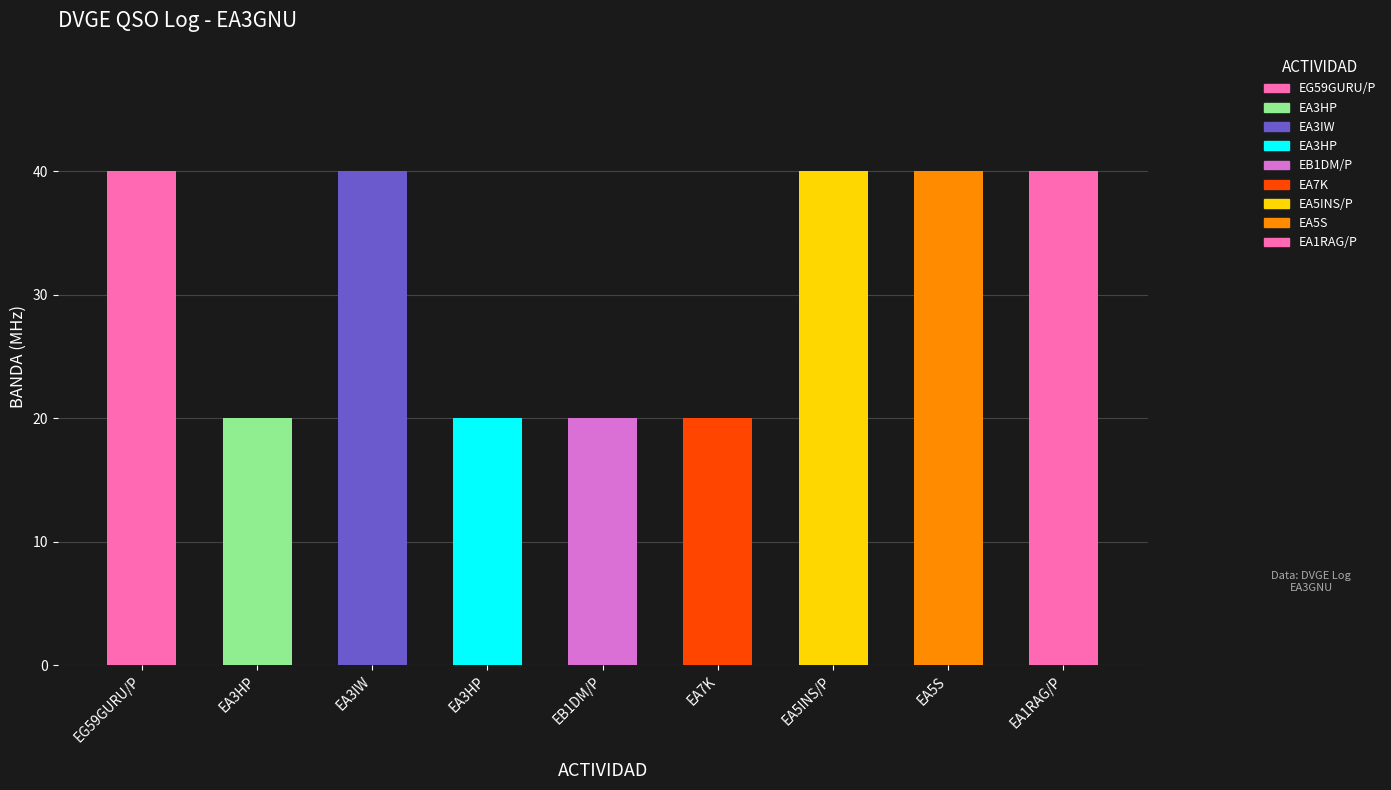

Reading left to right, what are all the values shown in this chart?

40	20	40	20	20	20	40	40	40